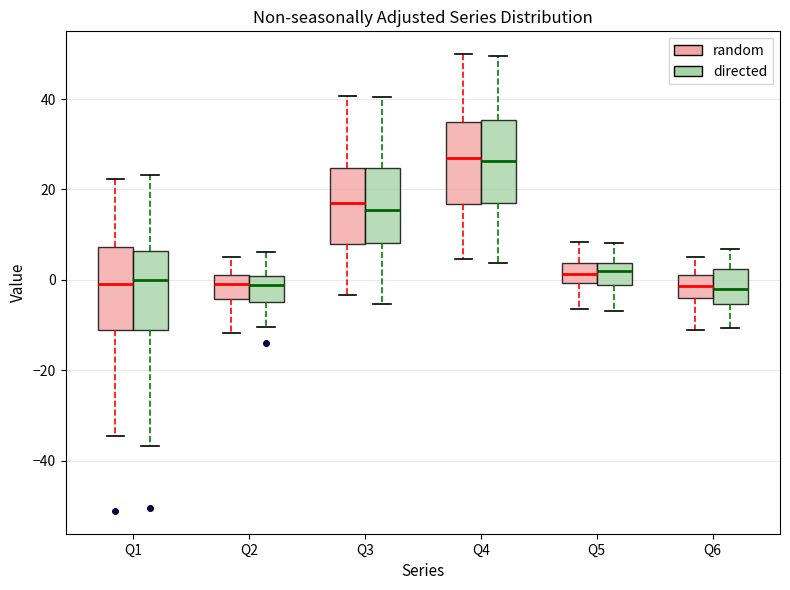

Where does the median line of the box for Q2 (random) sit on the y-axis? The values are not printed on the chart, so give them approximately, as read against the axis.

0